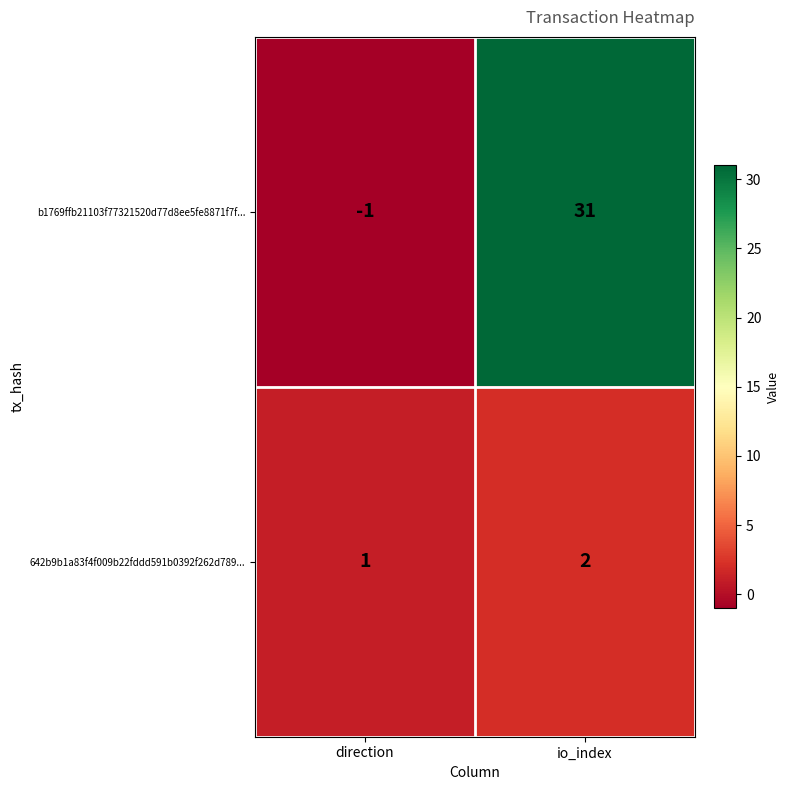

The 642b9b1a83f4f009b22fddd591b0392f262d789... series shows 2 at io_index. True or false?

True